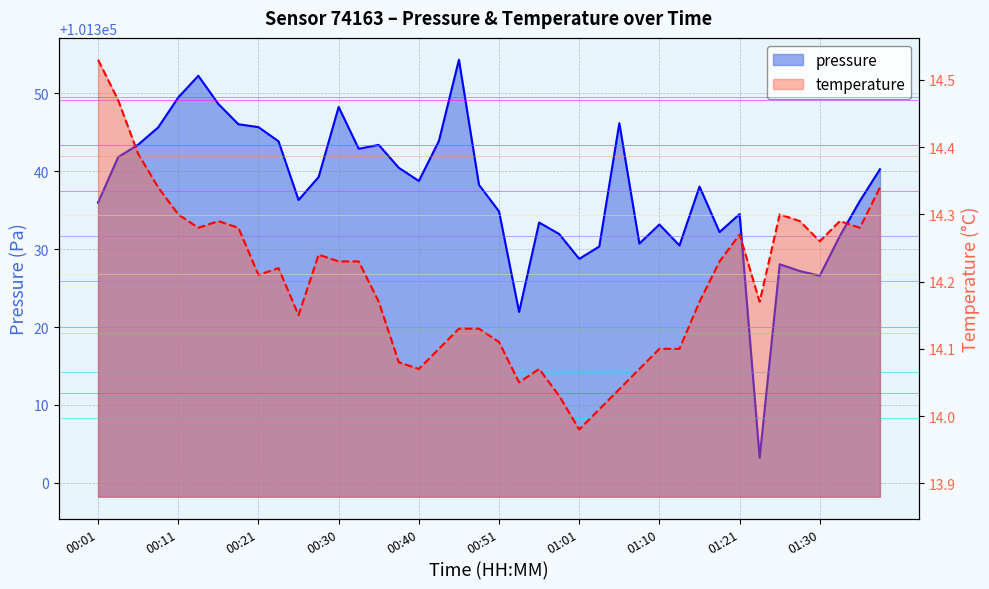

Where is temperature nearest to the value 14?

01:03